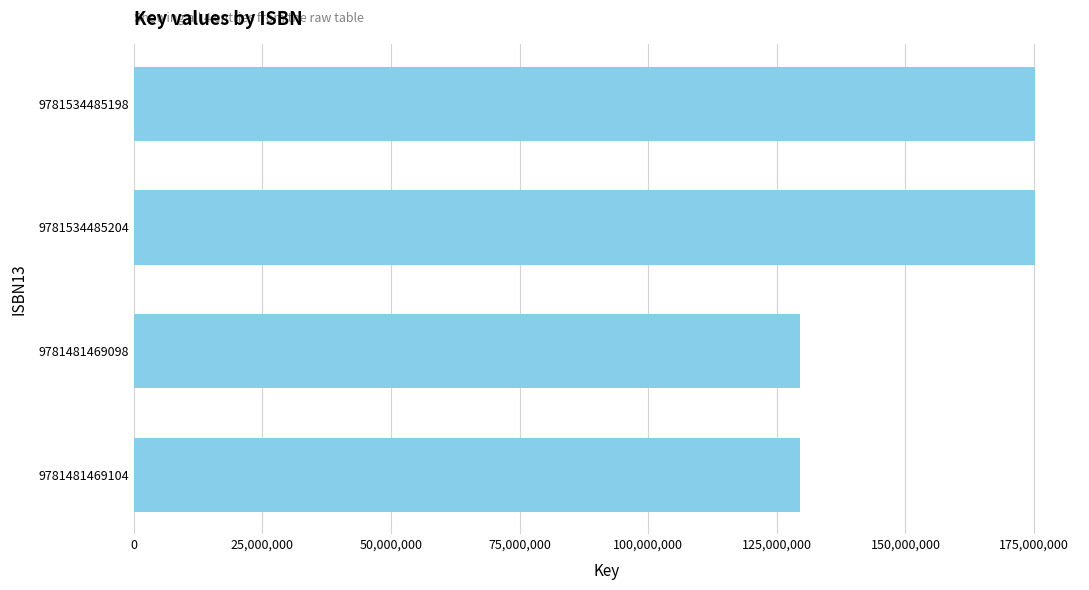

What is the minimum value shown in the chart?

129529770